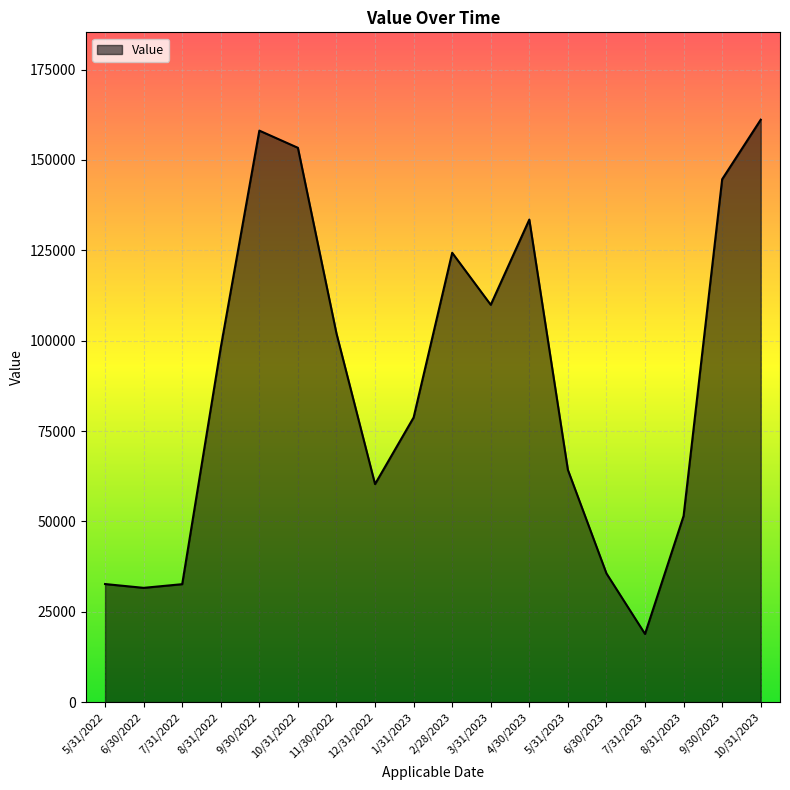

Is it true that the value at 9/30/2022 is 158131?

True